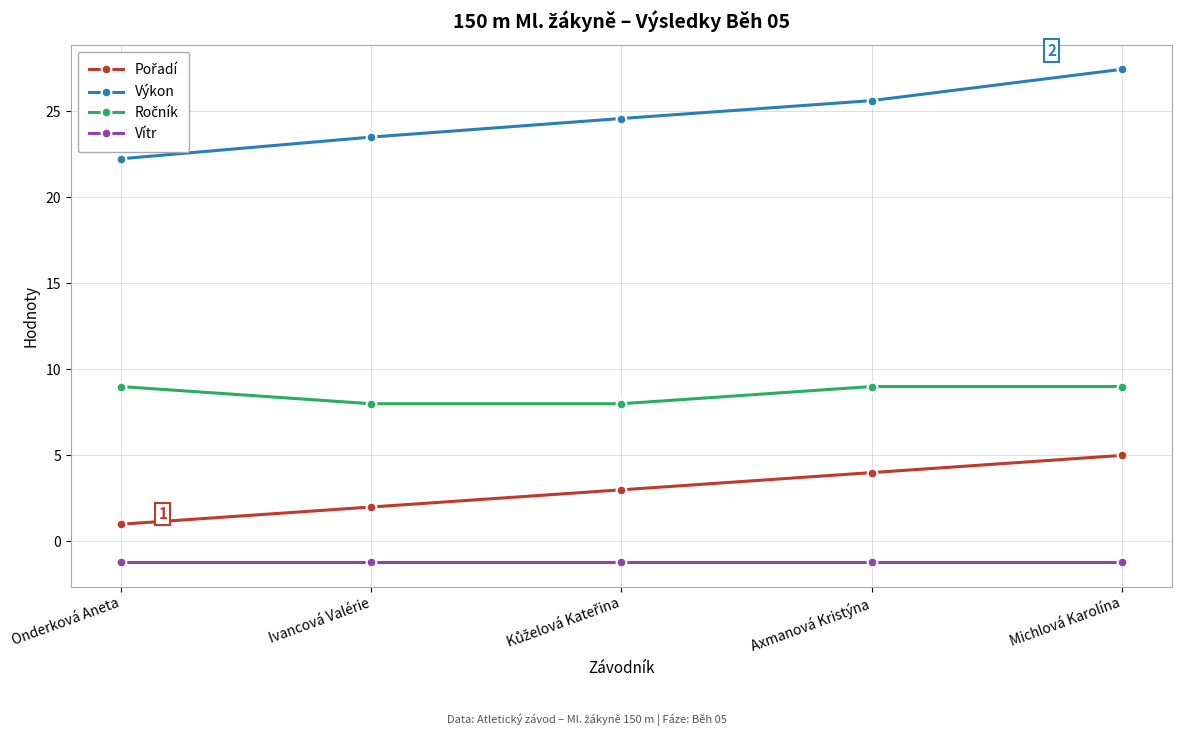

What is the sum of all Výkon values?

123.3